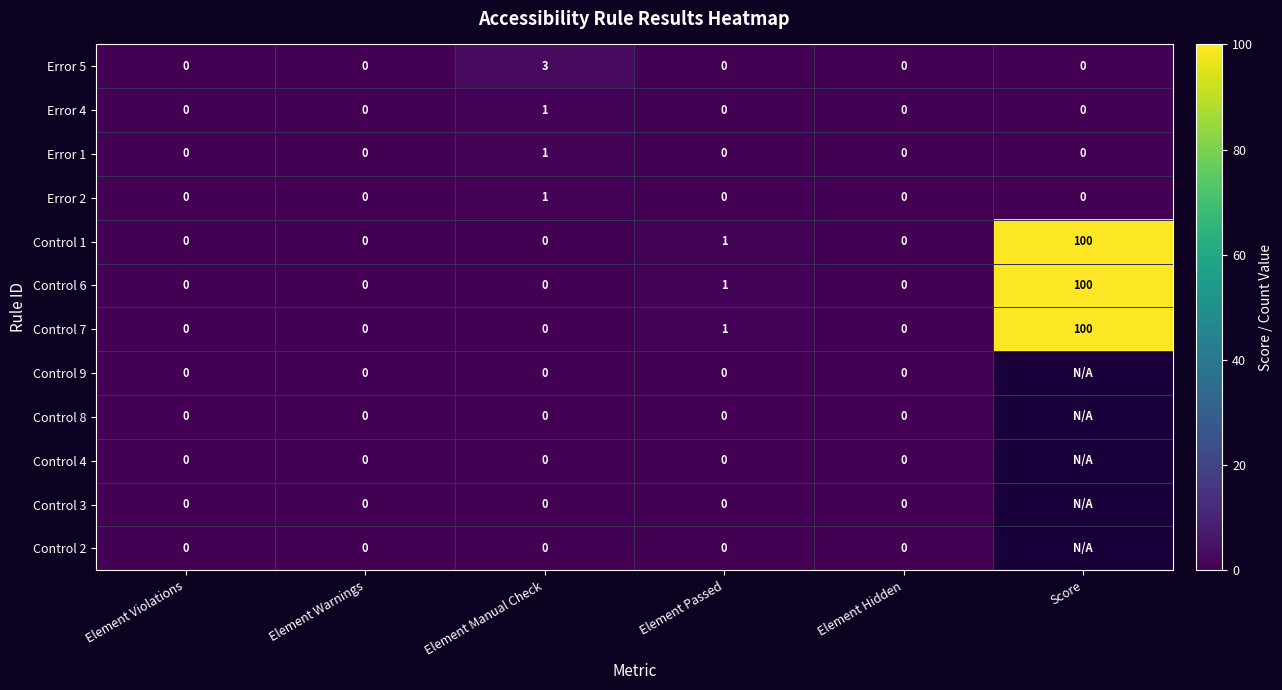

At how many categories does at least one series exceed 41?

1